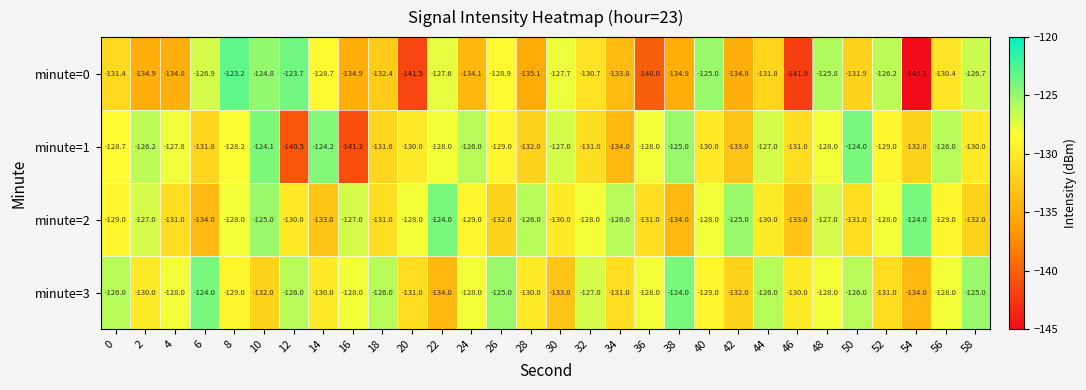

At which category is the sum across all series the highest?

10